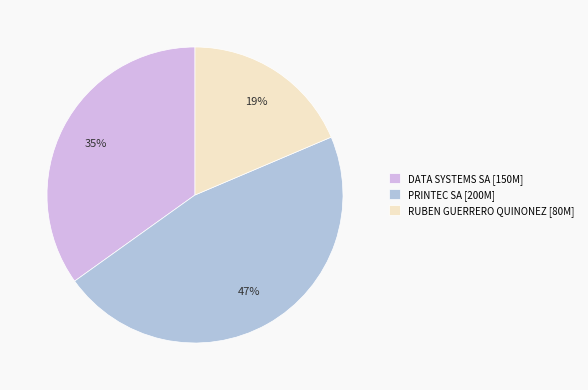

True or false: RUBEN GUERRERO QUINONEZ accounts for 19% of the total.

True